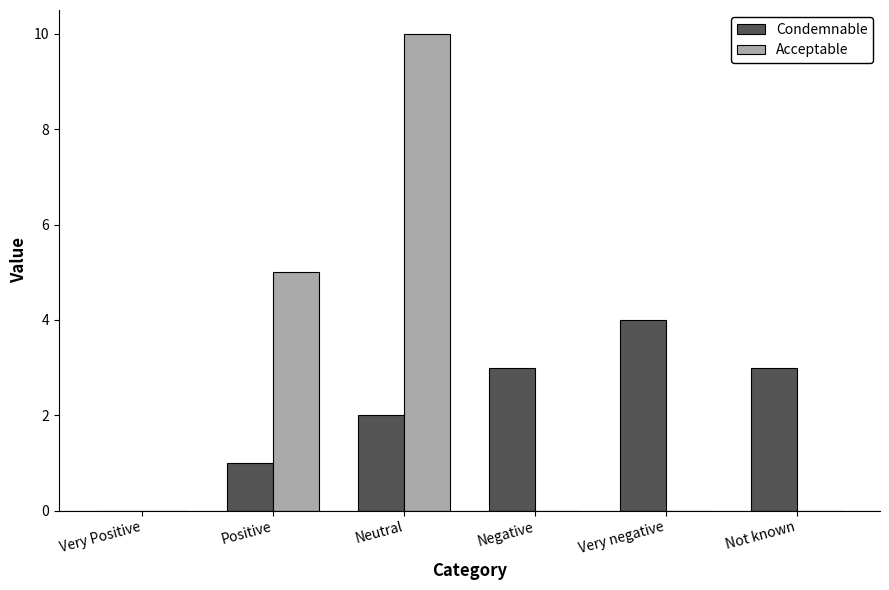

The value of Acceptable at Neutral is 10. True or false?

True